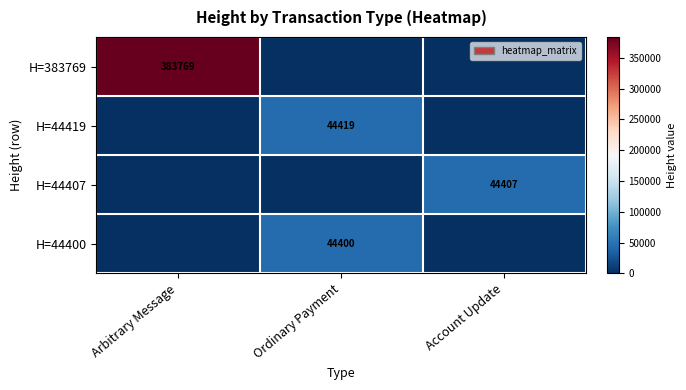

The H=44400 series shows 63427 at Ordinary Payment. True or false?

False